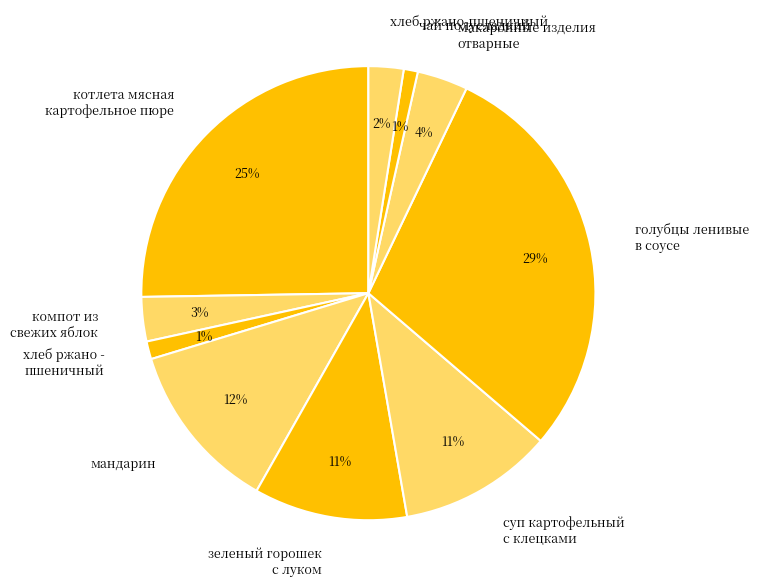

To the nearest percent, what is the difference between the largest and smallest slice percentages?

28%